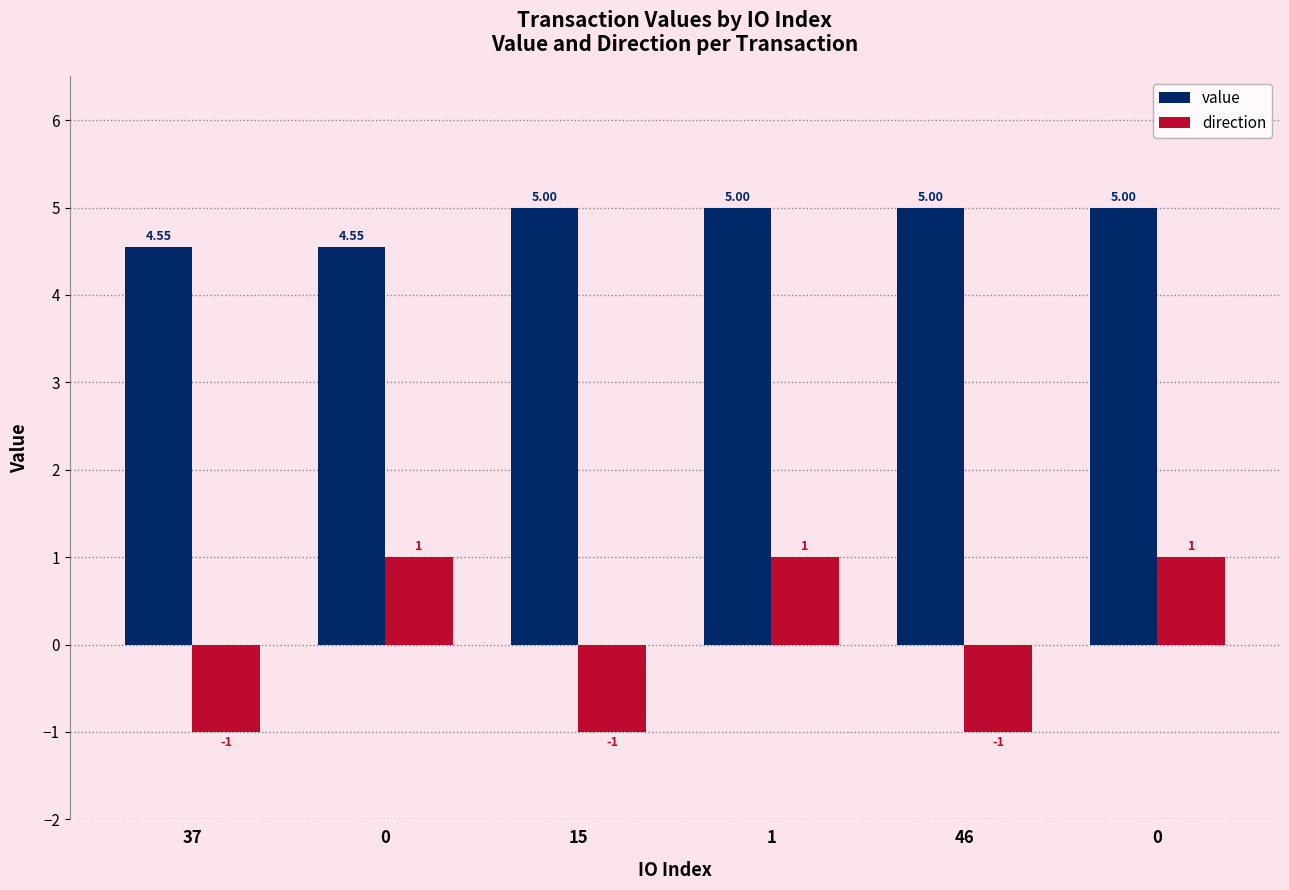

What is the minimum value shown in the chart?

-1.0